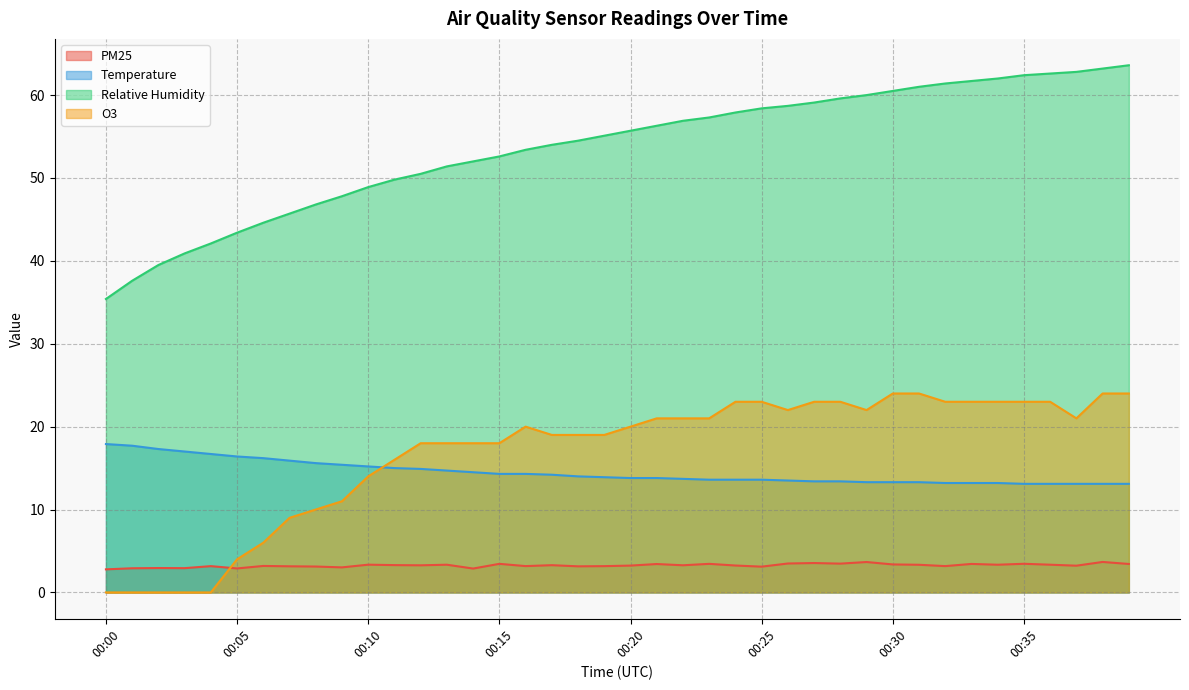

At which category does O3 reach its first local peak?

00:16